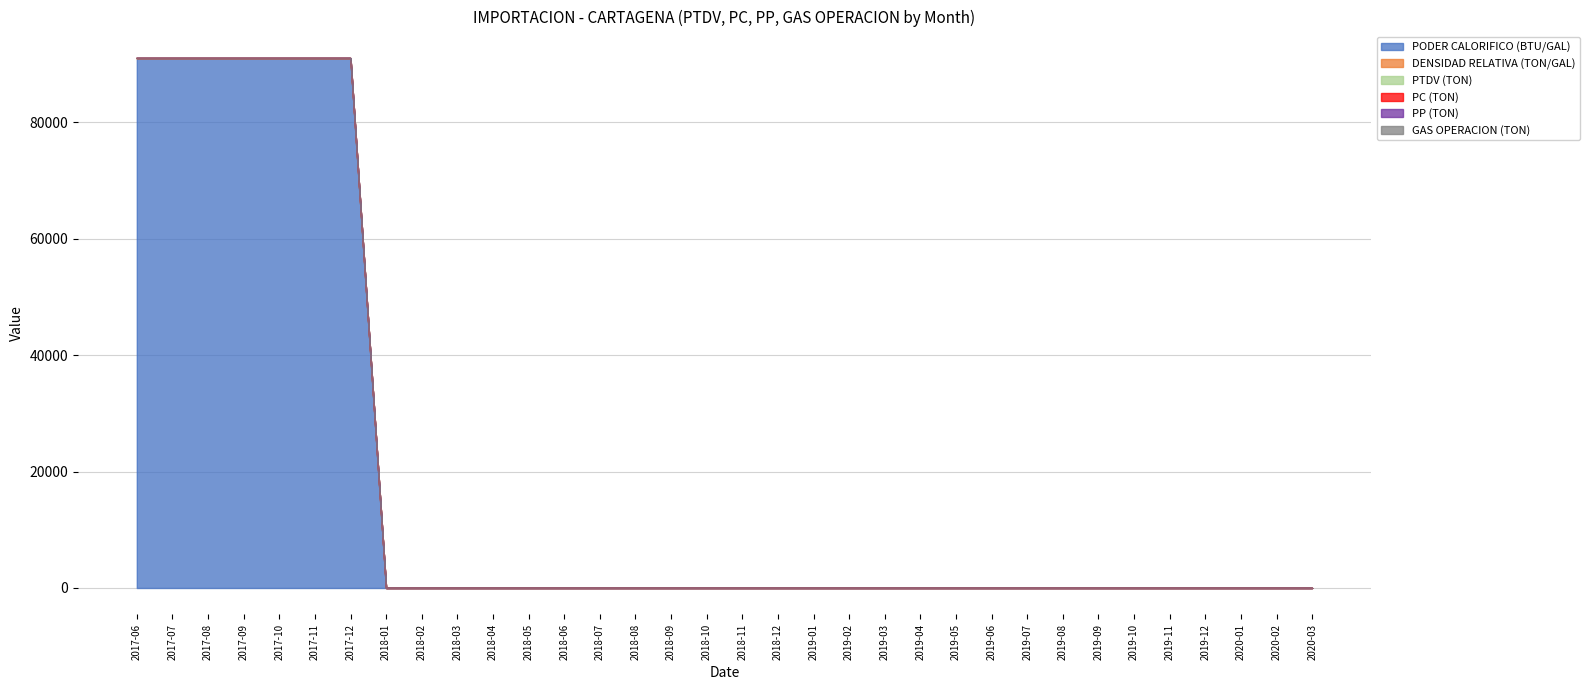

Which series has the widest spread of values?

PODER CALORIFICO (BTU/GAL)